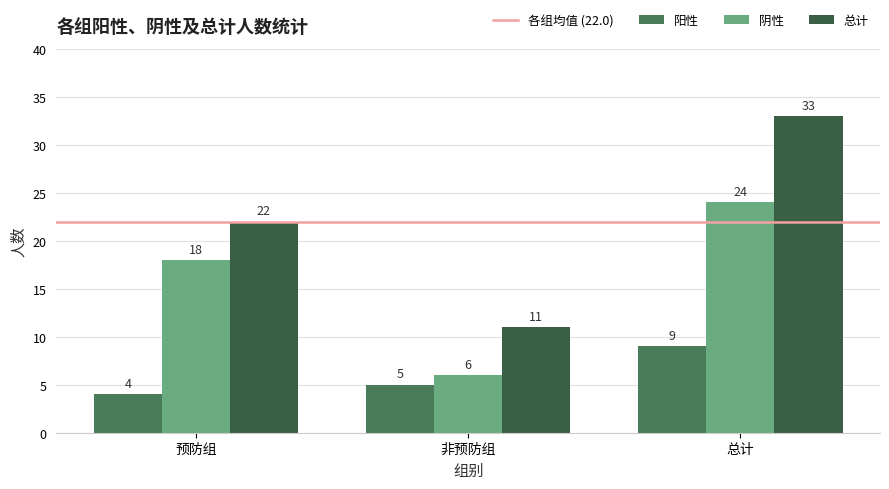

Count the number of categories in the chart.

3